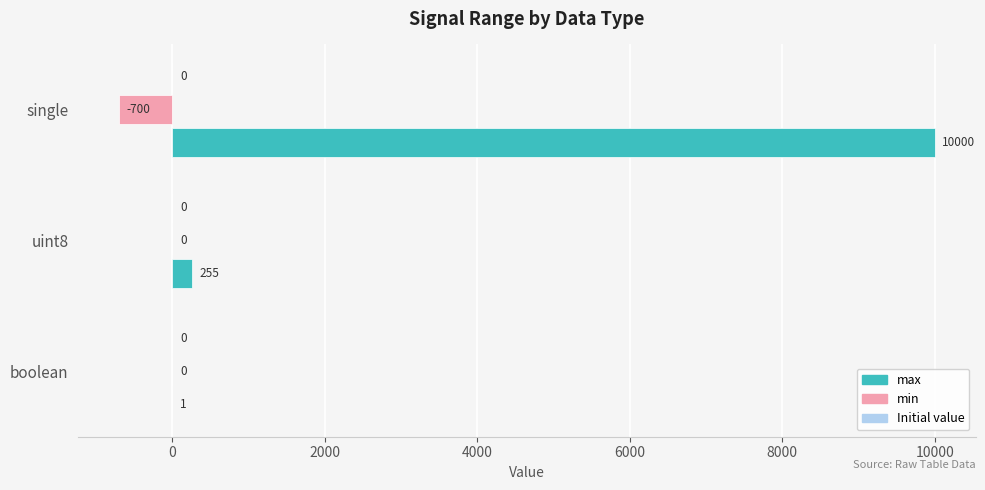

Between uint8 and single, which series saw the biggest shift?

max